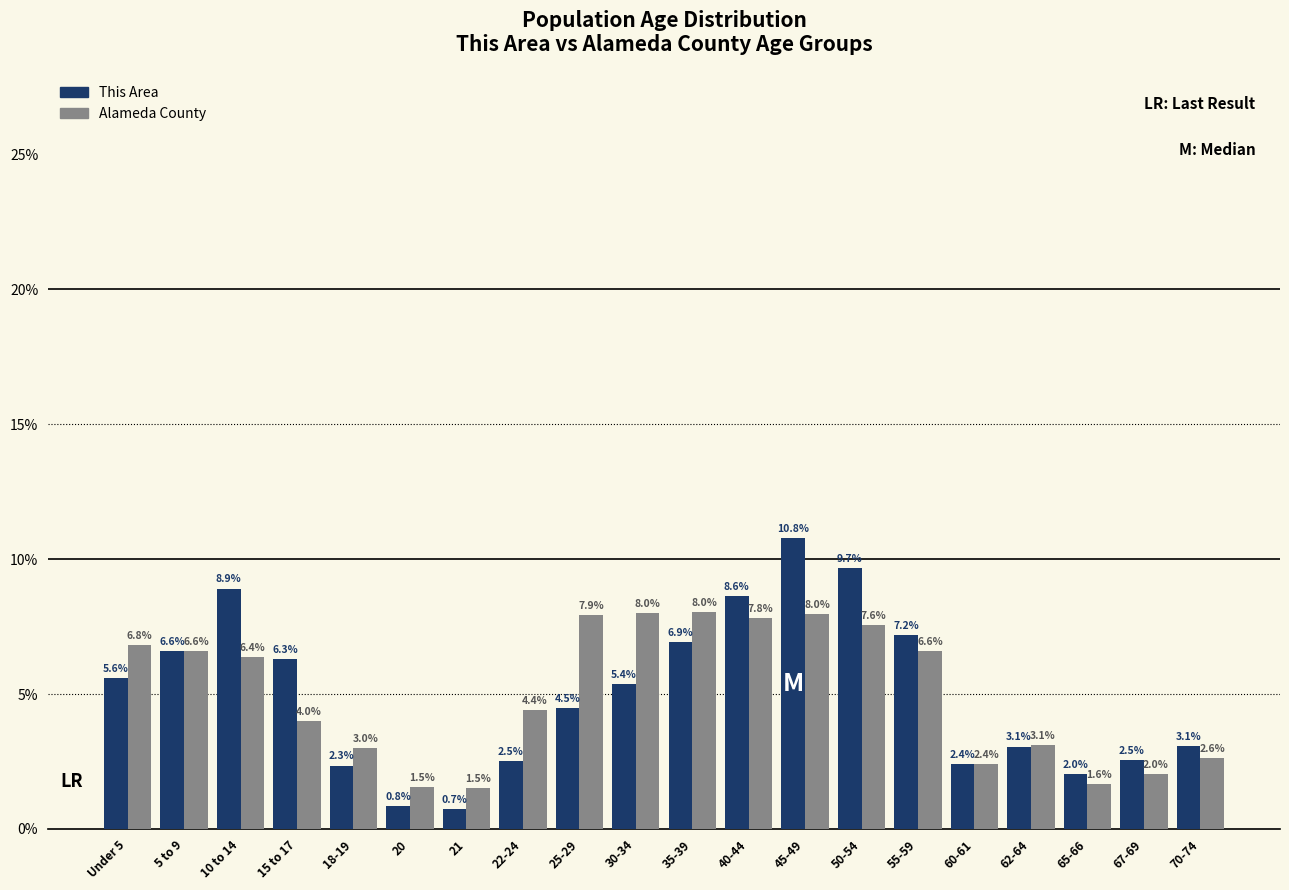

Reading left to right, list all the values displayed in this chart.

This Area: Under 5=5.6	5 to 9=6.6	10 to 14=8.9	15 to 17=6.3	18-19=2.3	20=0.8	21=0.7	22-24=2.5	25-29=4.5	30-34=5.4	35-39=6.9	40-44=8.6	45-49=10.8	50-54=9.7	55-59=7.2	60-61=2.4	62-64=3.1	65-66=2.0	67-69=2.5	70-74=3.1
Alameda County: Under 5=6.8	5 to 9=6.6	10 to 14=6.4	15 to 17=4.0	18-19=3.0	20=1.5	21=1.5	22-24=4.4	25-29=7.9	30-34=8.0	35-39=8.0	40-44=7.8	45-49=8.0	50-54=7.6	55-59=6.6	60-61=2.4	62-64=3.1	65-66=1.6	67-69=2.0	70-74=2.6